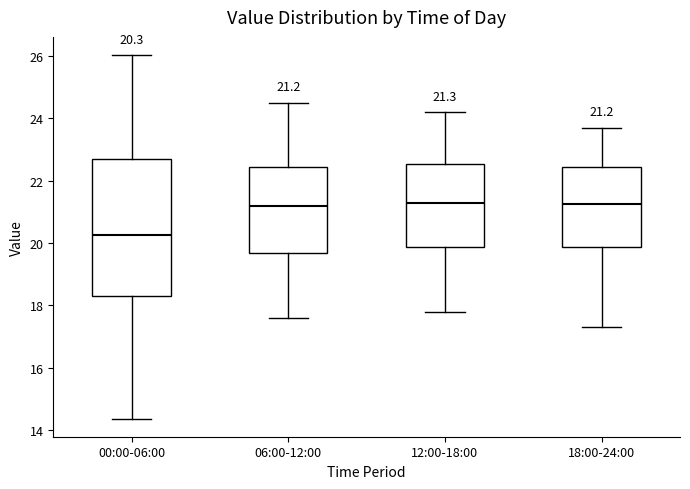

Which box's median line is the lowest?

00:00-06:00